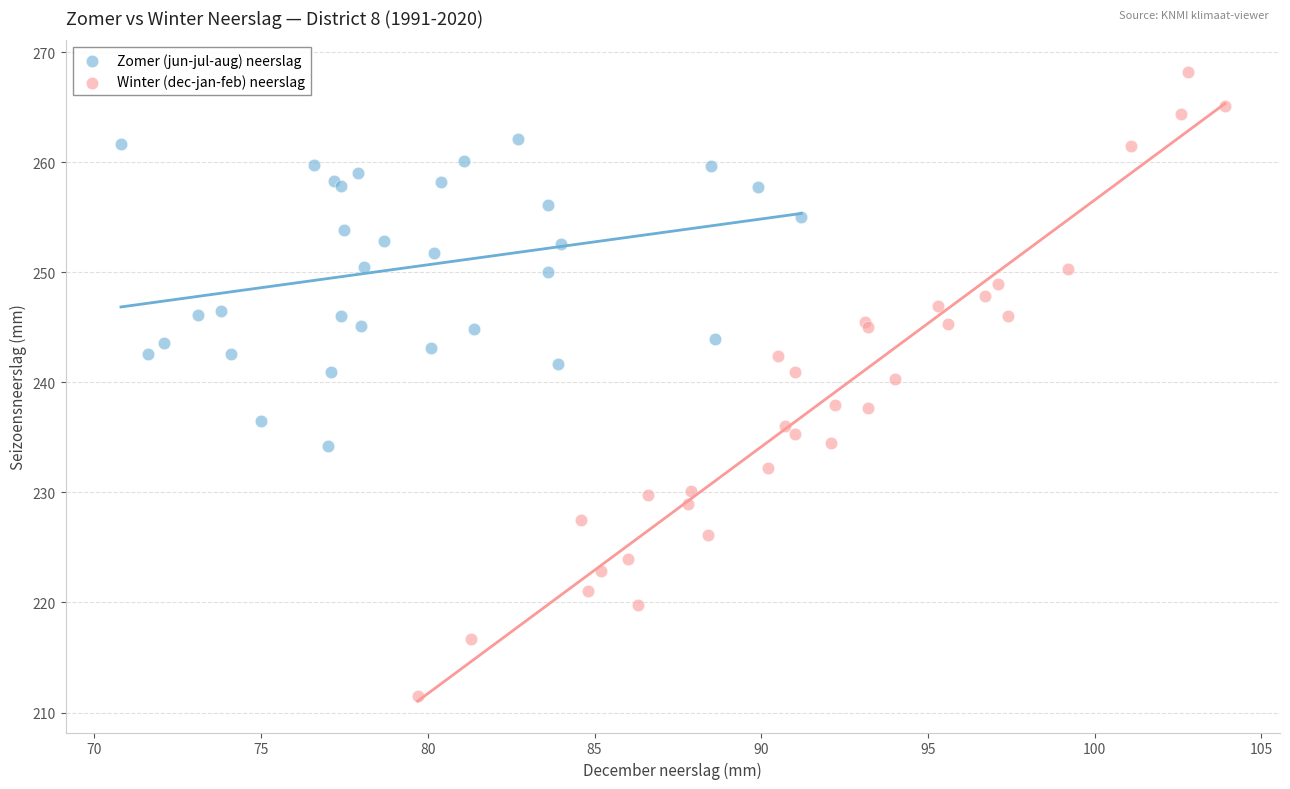

Which series contains the highest Y value?

Winter (dec-jan-feb) neerslag